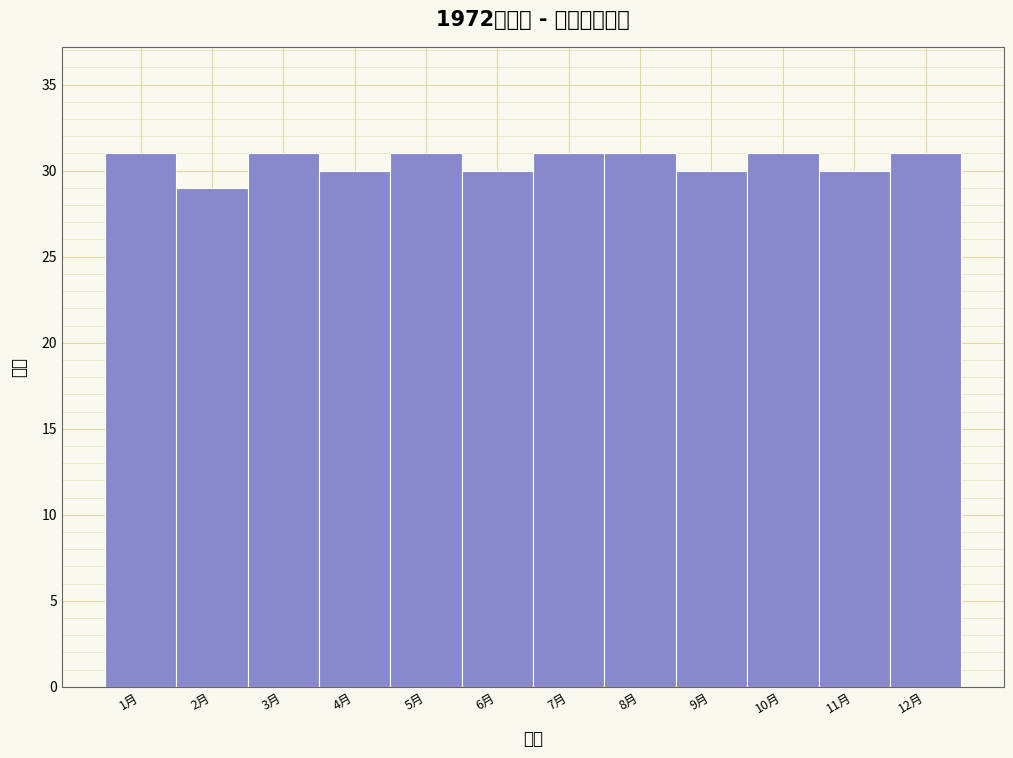

Reading left to right, list every bar in this chart as the range it spans on the x-axis followed by its height. The values are not printed on the chart, so give them approximately, as read against the axis.

0.5 to 1.5: 31
1.5 to 2.5: 29
2.5 to 3.5: 31
3.5 to 4.5: 30
4.5 to 5.5: 31
5.5 to 6.5: 30
6.5 to 7.5: 31
7.5 to 8.5: 31
8.5 to 9.5: 30
9.5 to 10.5: 31
10.5 to 11.5: 30
11.5 to 12.5: 31